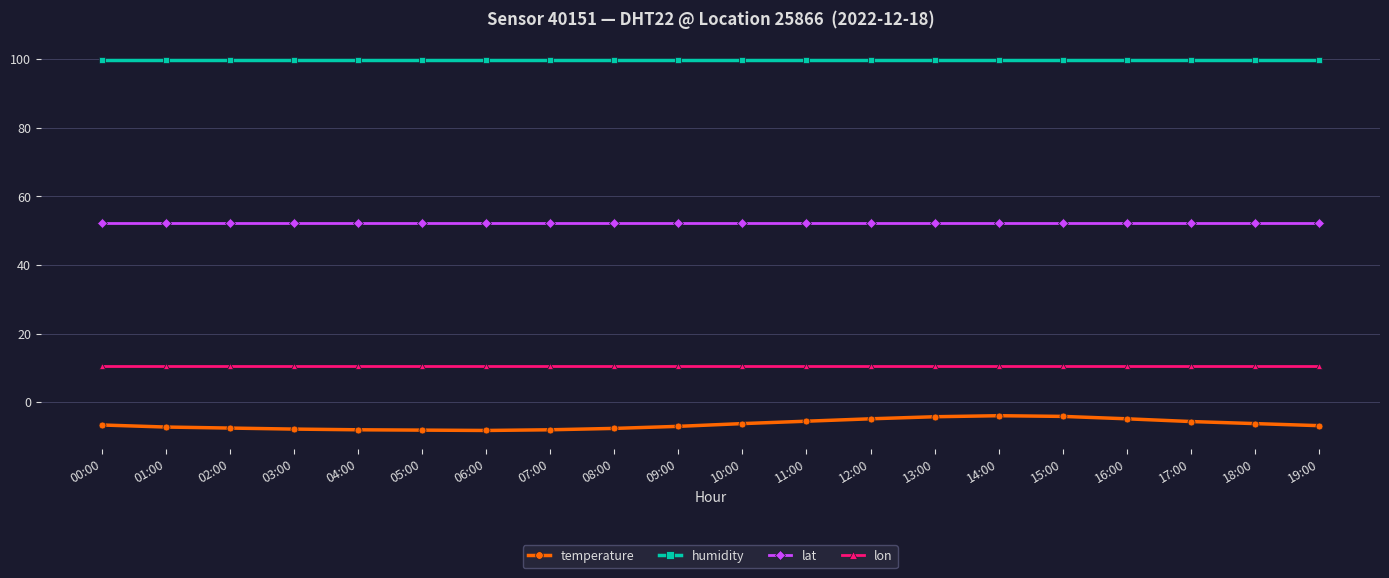

What is the label of the 11th point from the left?

10:00